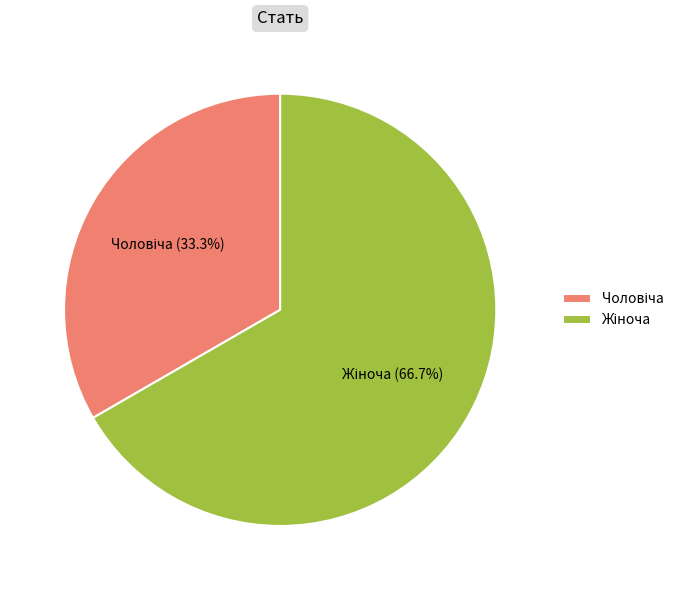

Is there a majority slice in this chart?

Yes